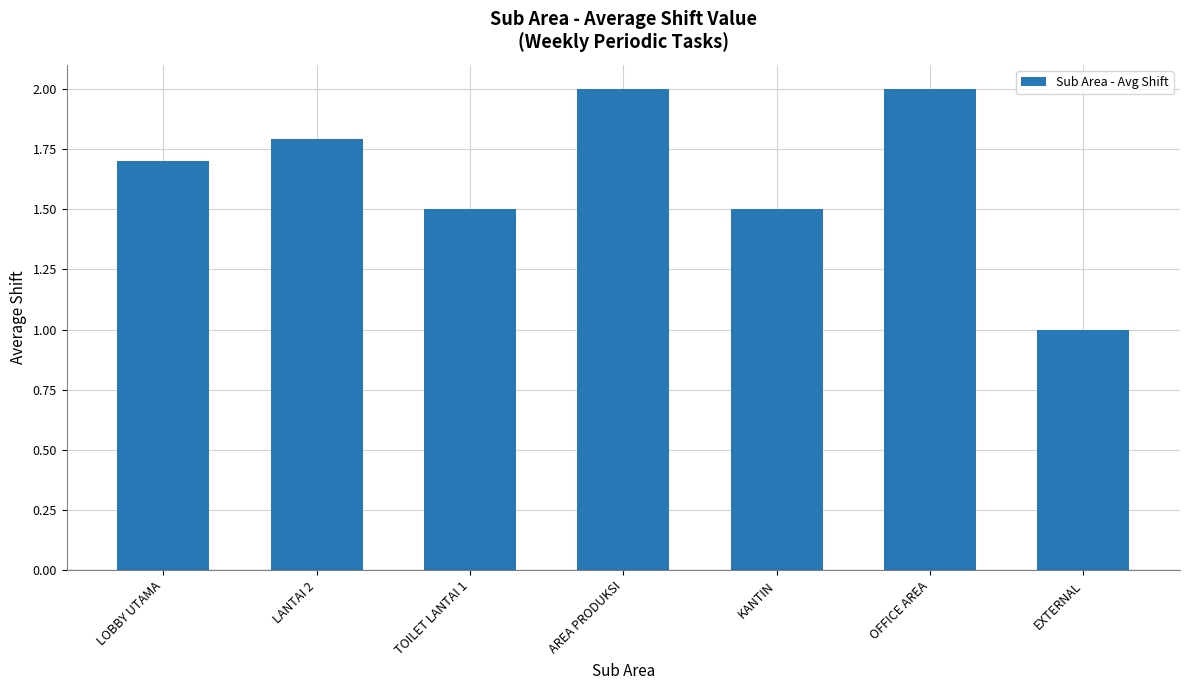

What is the smallest value displayed?

1.0